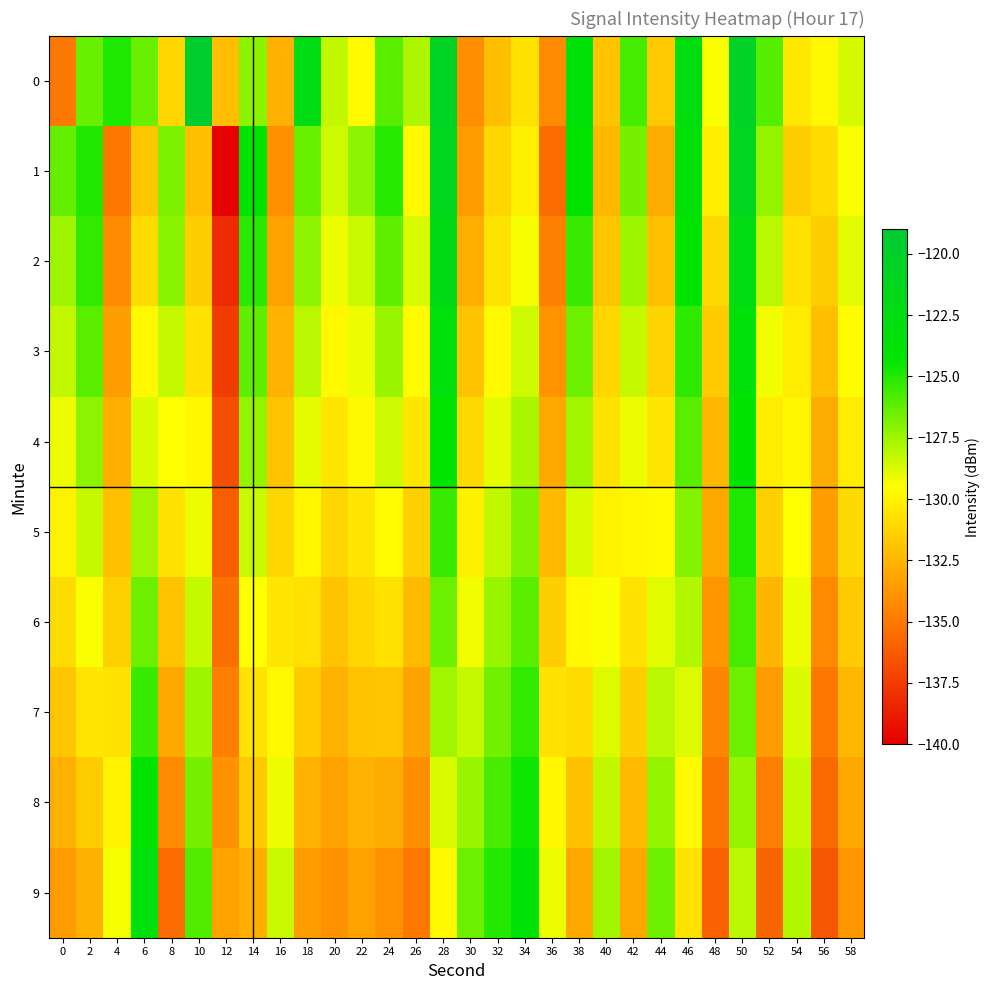

What is the difference between the highest and lowest values at 58?

5.2